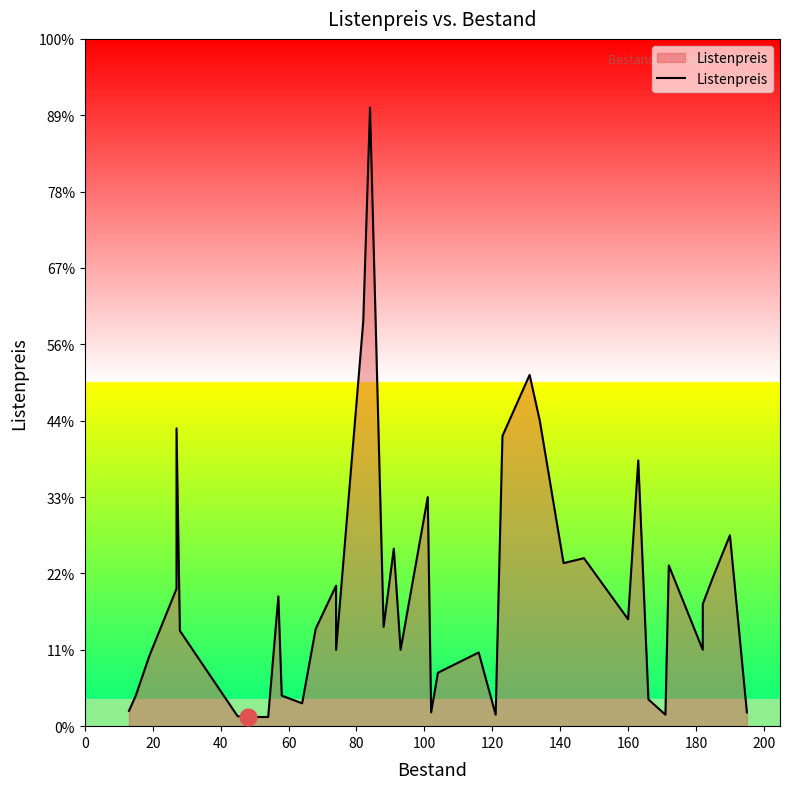

Count the number of values greater than 13.

19